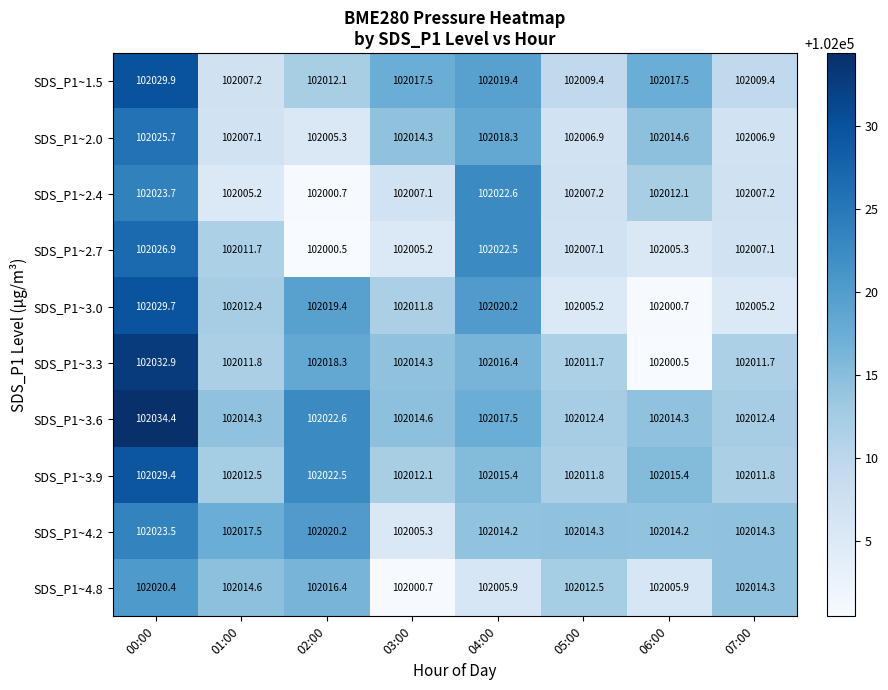

Which series has the largest total across all categories?

SDS_P1~3.6